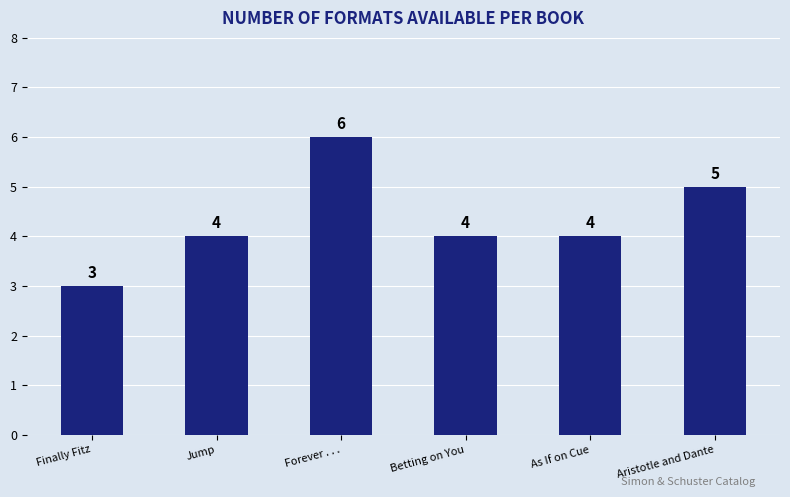

What is the maximum value shown in the chart?

6